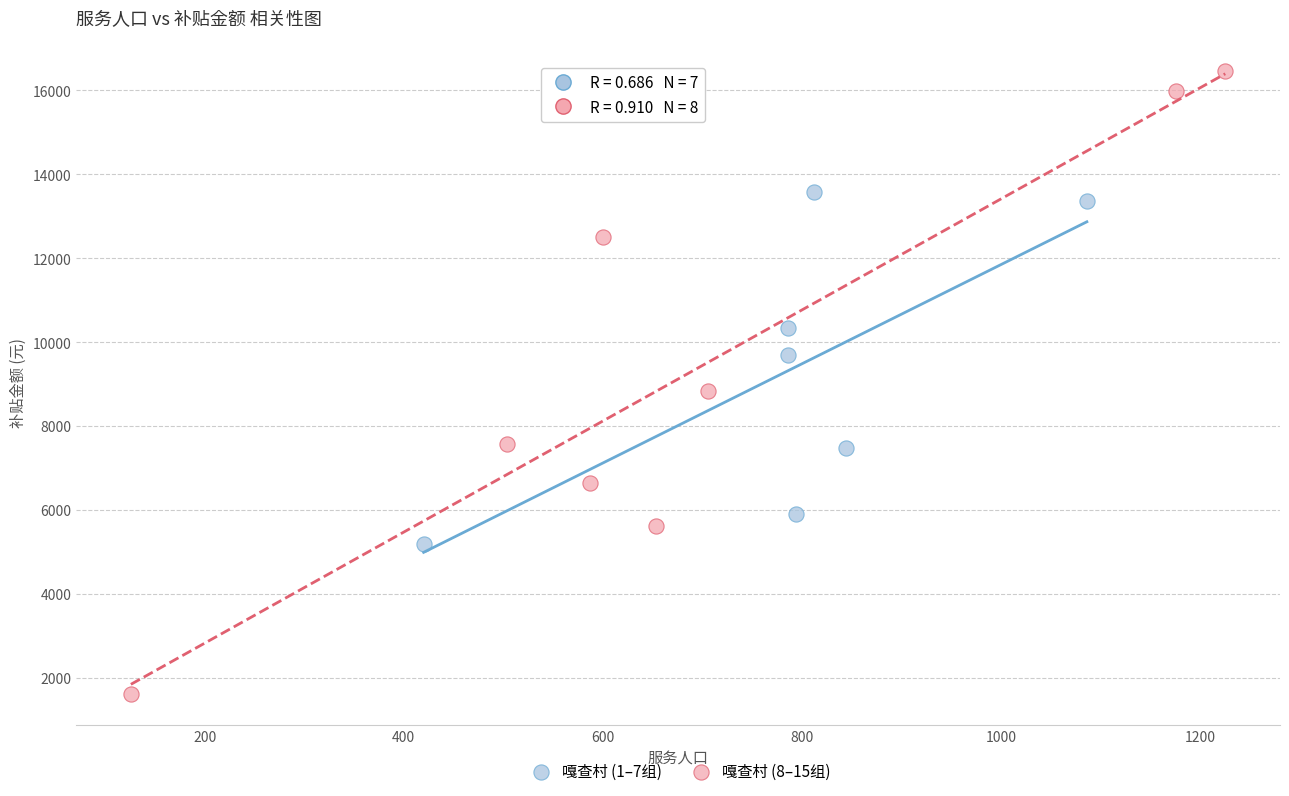

Which series contains the lowest Y value?

嘎查村 (8–15组)